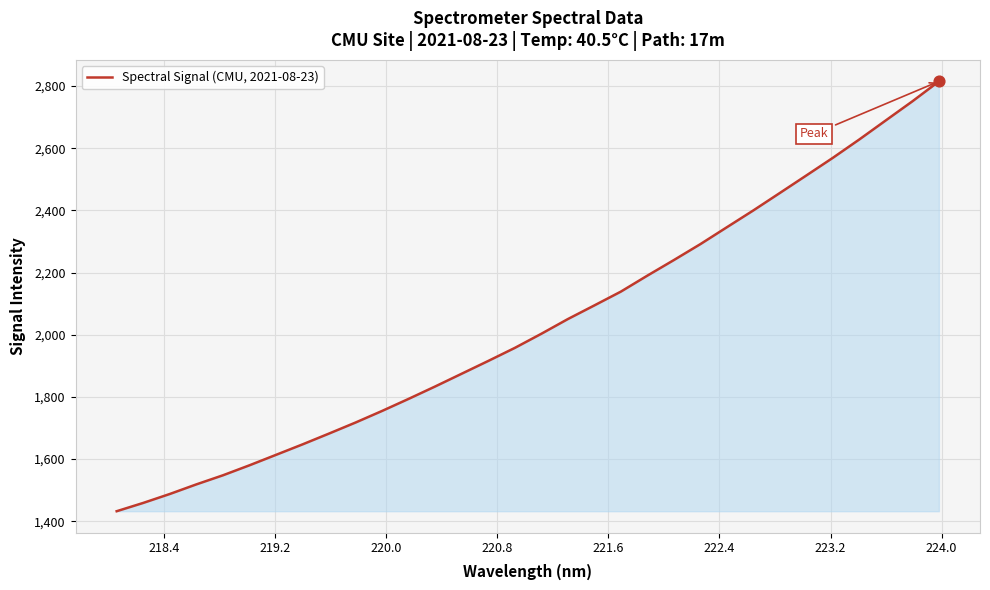

What is the maximum value shown in the chart?

2814.9